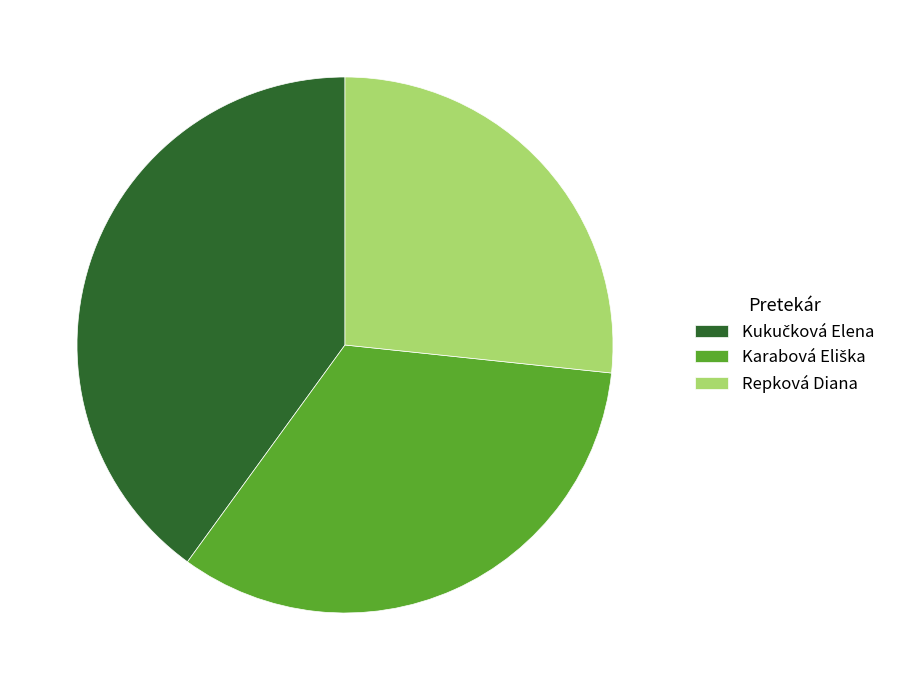

What is the smallest slice in the pie chart?

Repková Diana